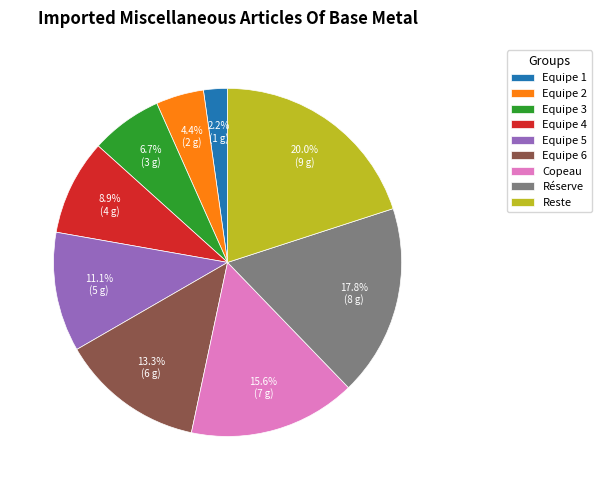

What is the ratio of the value at Equipe 4 to the value at Copeau?

0.6